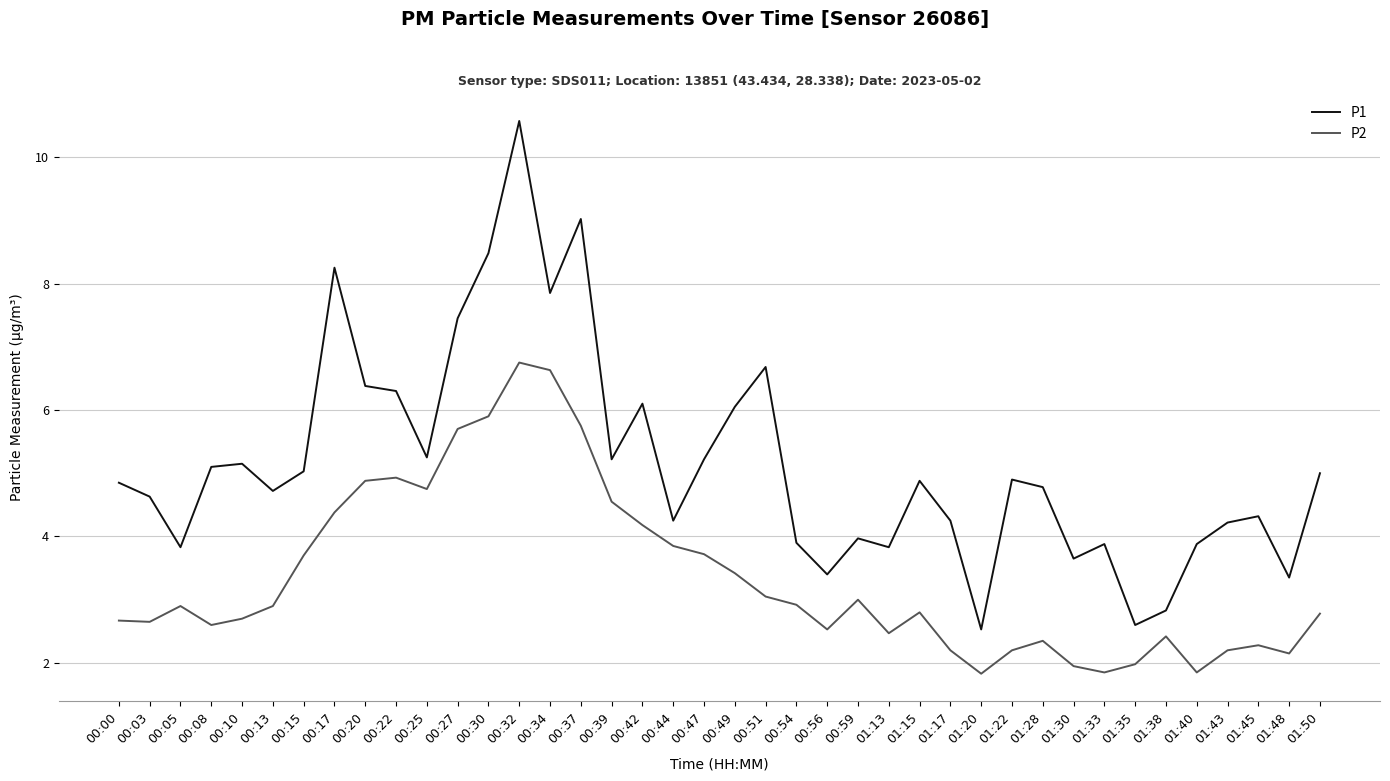

Which series has the widest spread of values?

P1